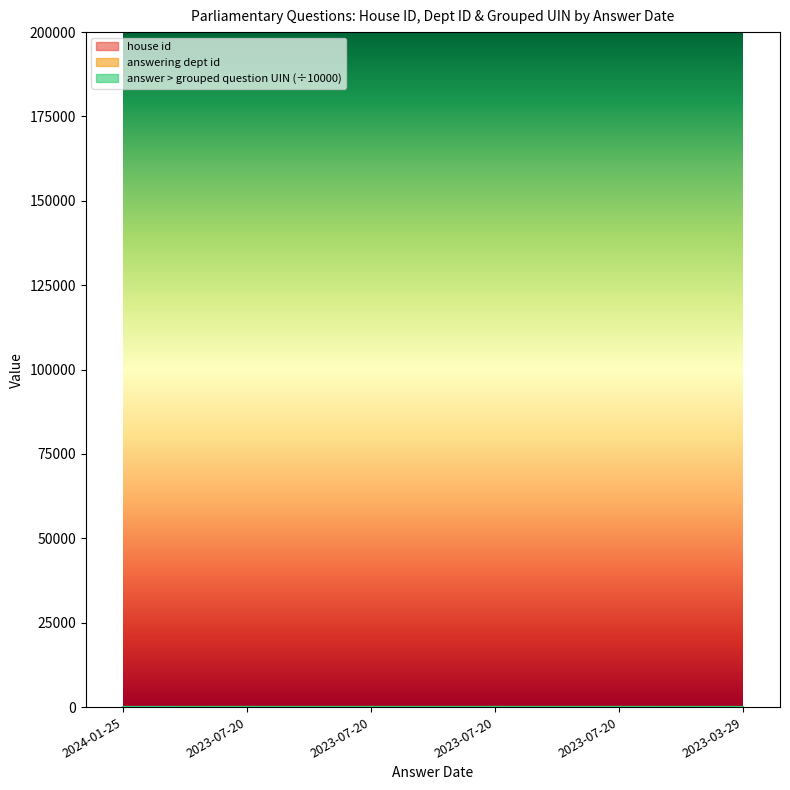

Which category has the lowest value in the house id series?

2024-01-25